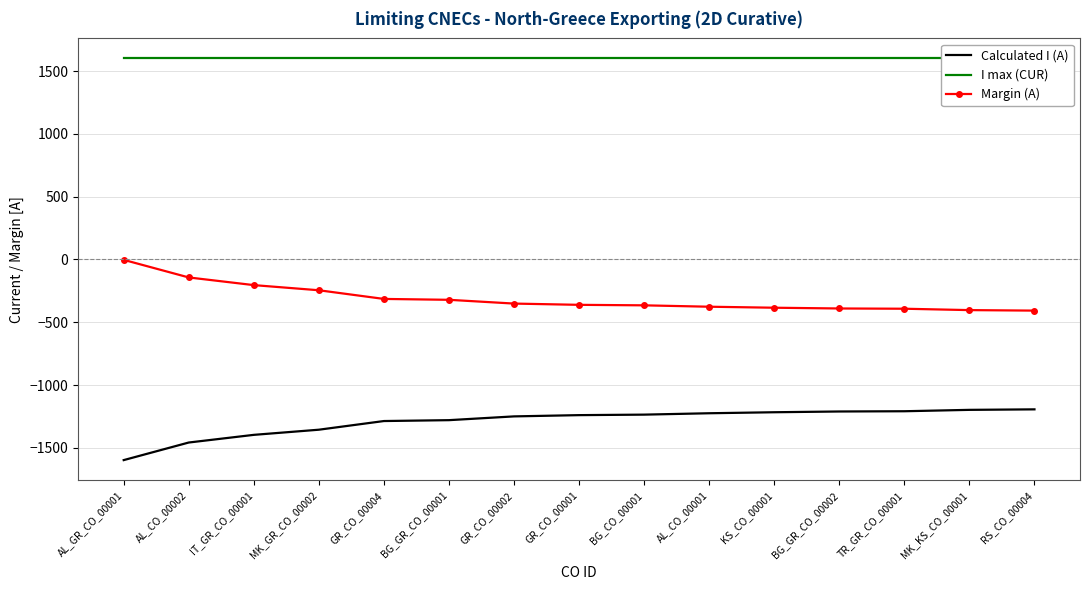

Between RS_CO_00004 and AL_CO_00001, which is larger?

RS_CO_00004